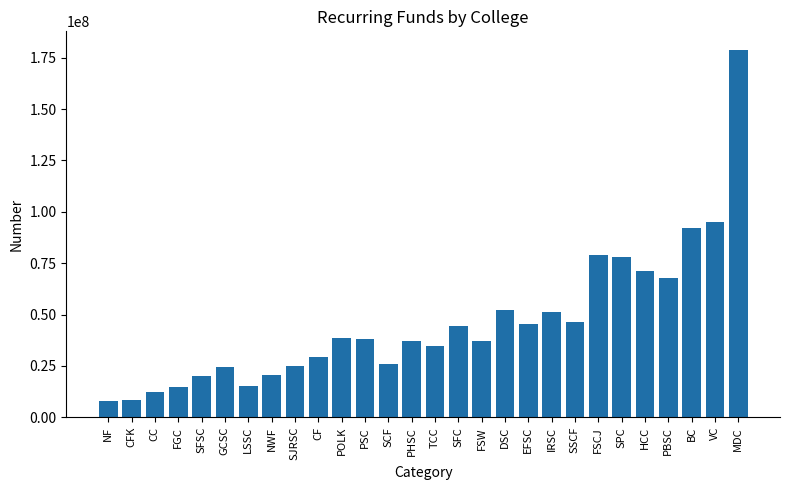

What is the minimum value shown in the chart?

8181615